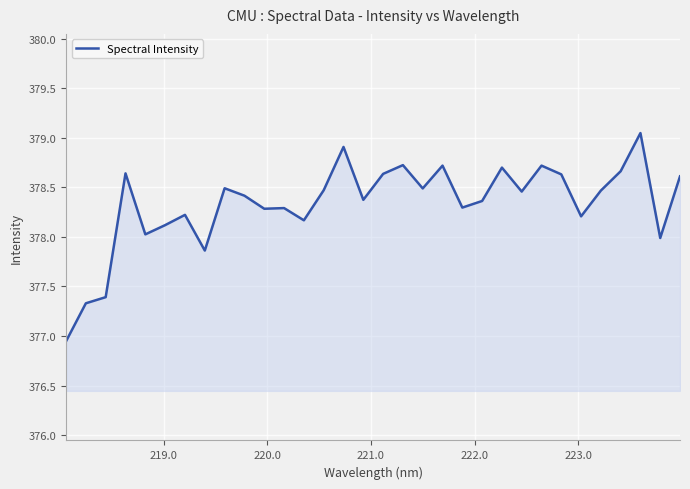

What is the difference between the maximum and minimum values?

2.1